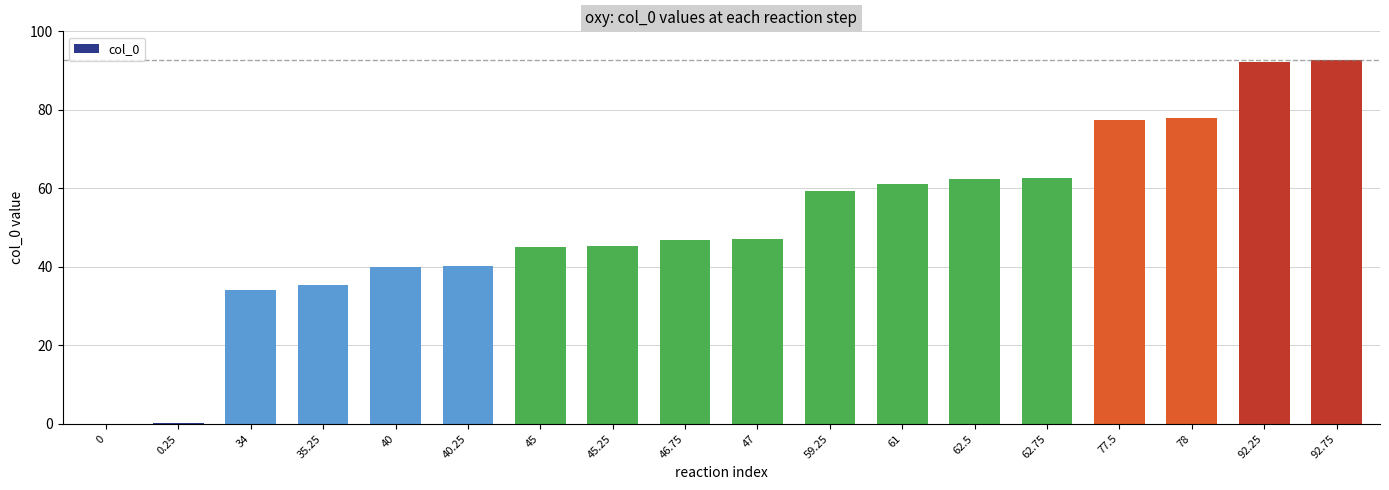

How many series are shown in this chart?

1